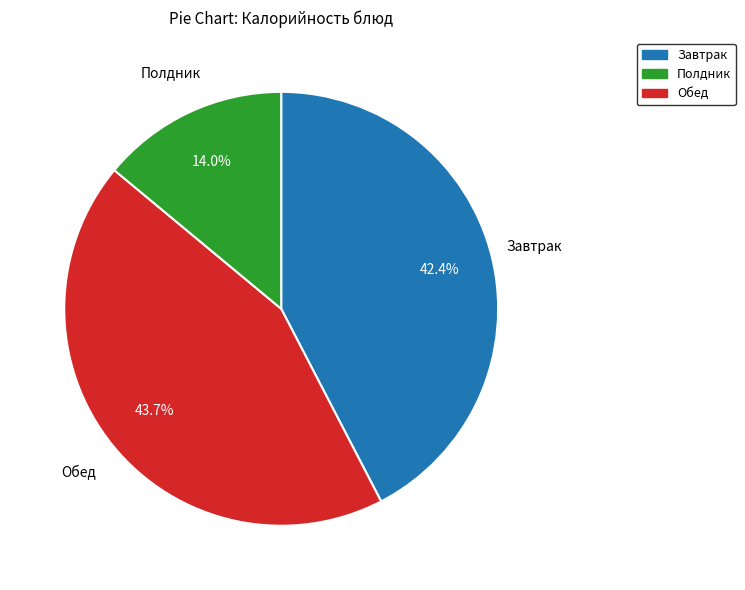

Is there a majority slice in this chart?

No